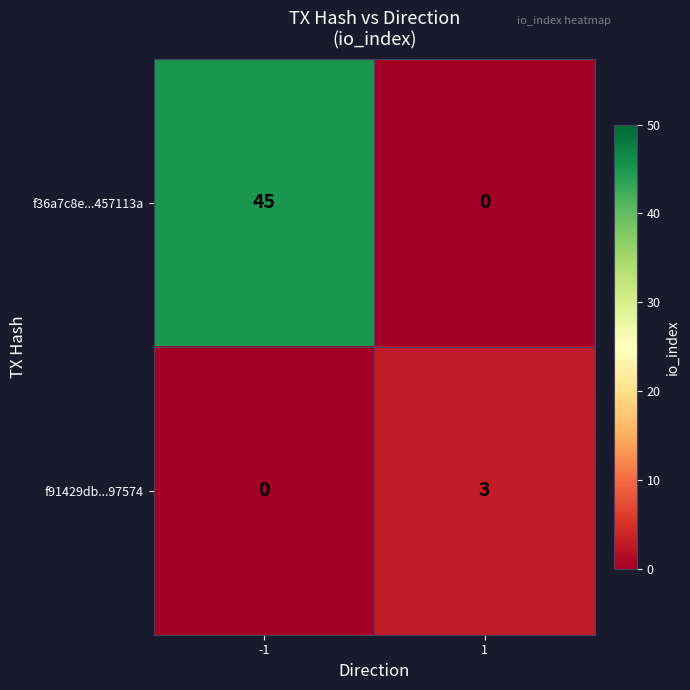

Reading right to left, extract all data points from this chart.

f36a7c8e...457113a: 1=0	-1=45
f91429db...97574: 1=3	-1=0